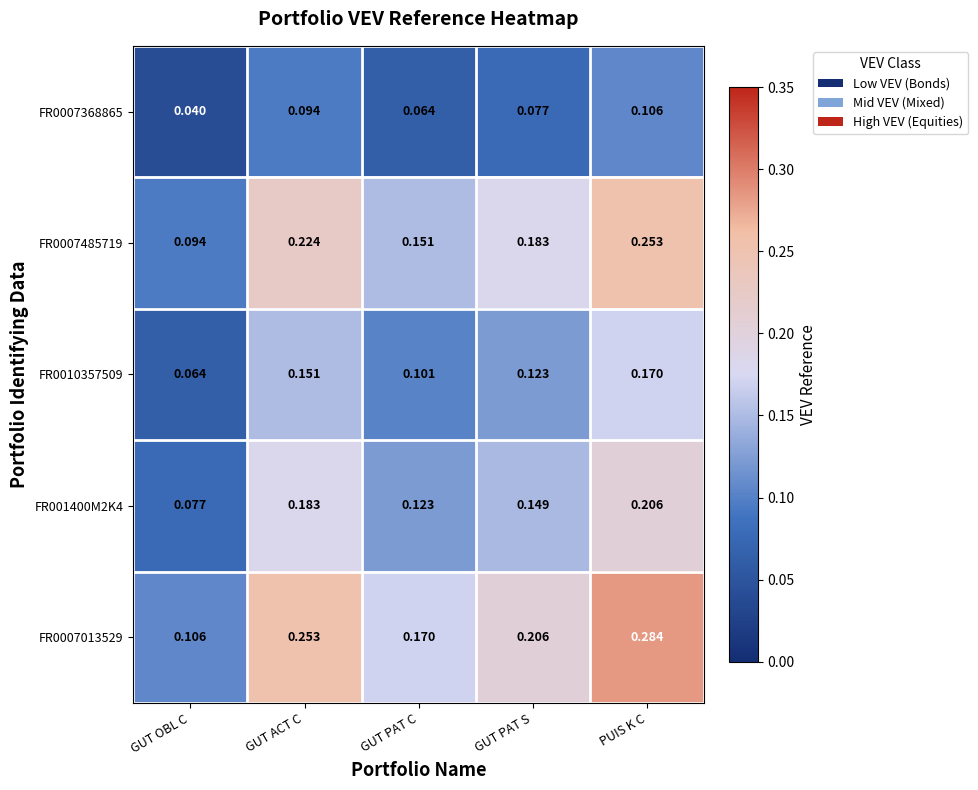

List the series in order of their peak value, lowest first.

FR0007368865, FR0010357509, FR001400M2K4, FR0007485719, FR0007013529